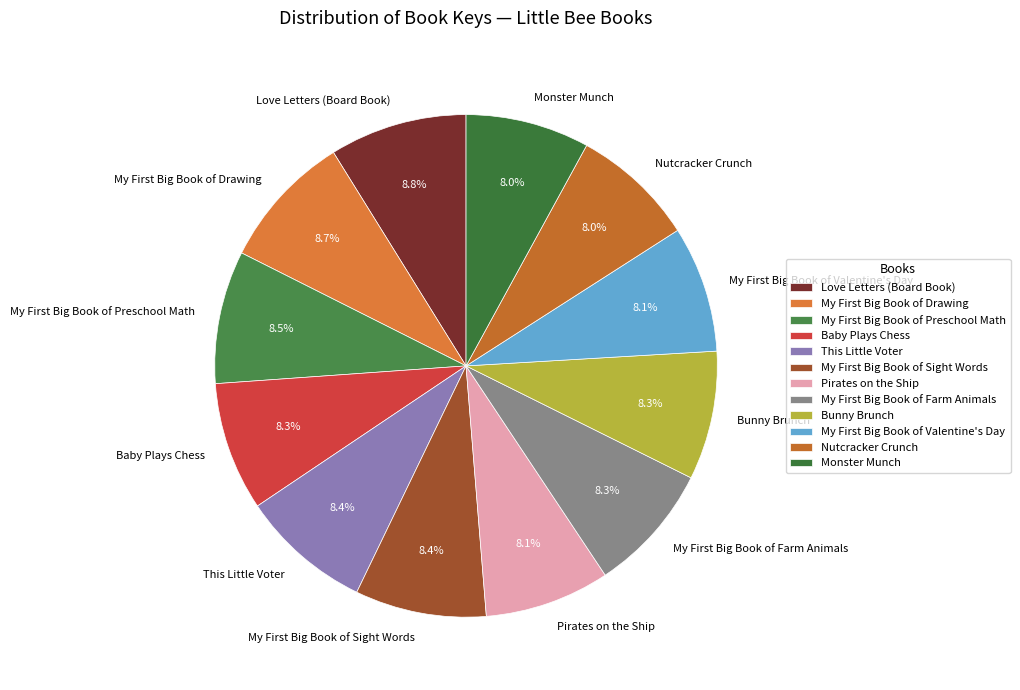

What percentage is the Baby Plays Chess slice, to the nearest percent?

8%